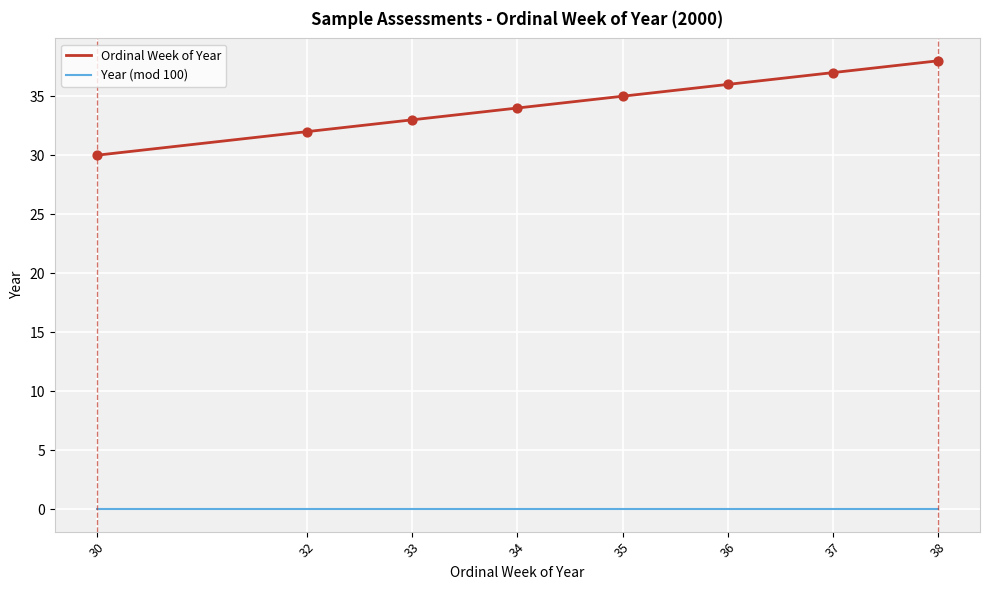

Which series has the largest range (max minus min)?

Ordinal Week of Year